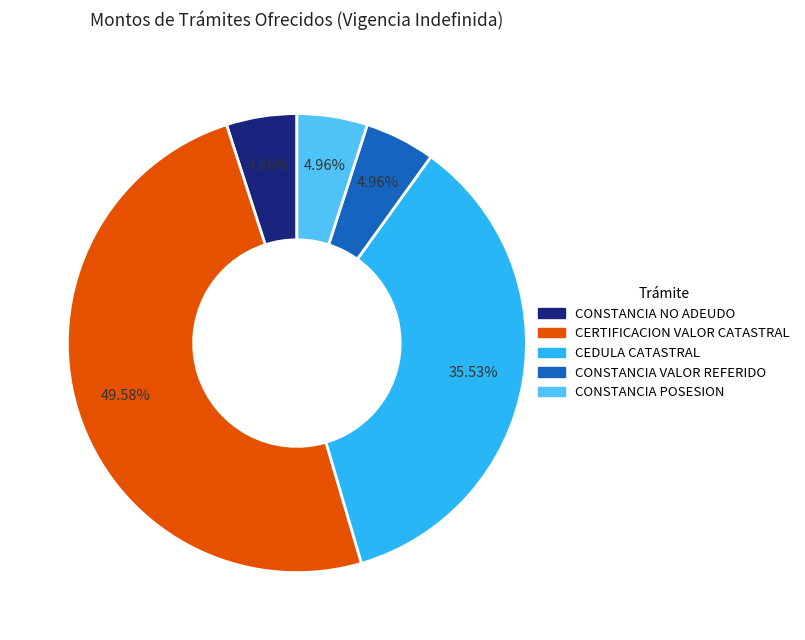

The CEDULA CATASTRAL slice represents 36% of the pie. True or false?

True